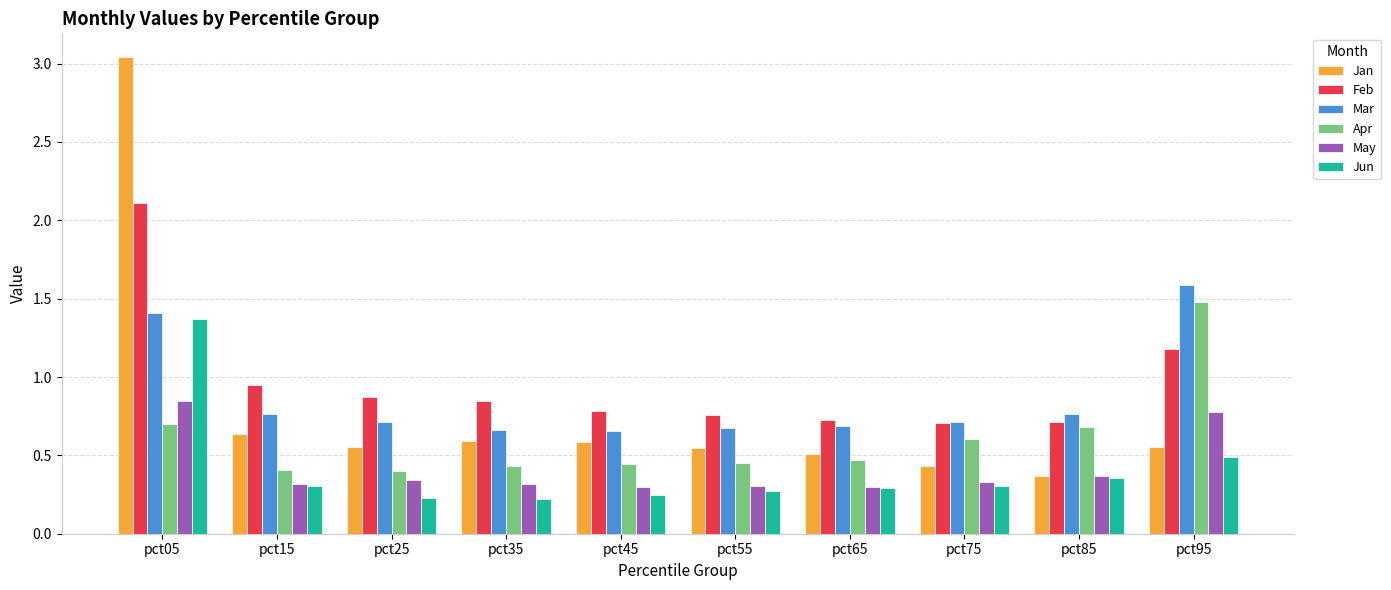

What is the difference between the highest and lowest values at pct95?

1.1